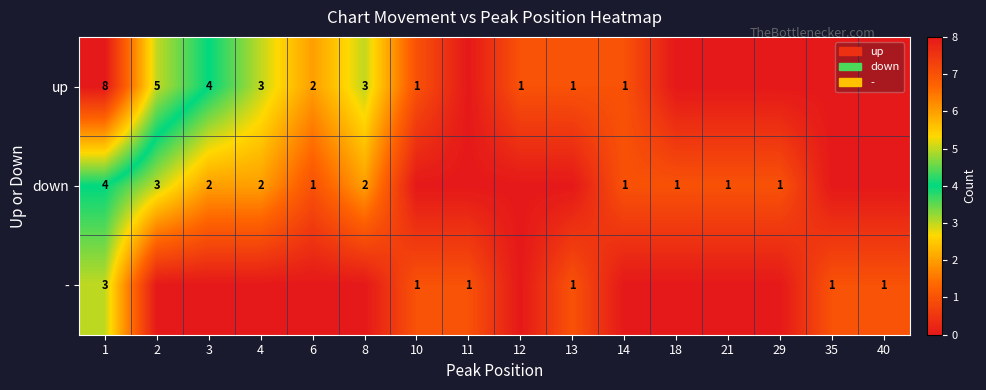

Is the value of up at 4 greater than the value of - at 10?

Yes